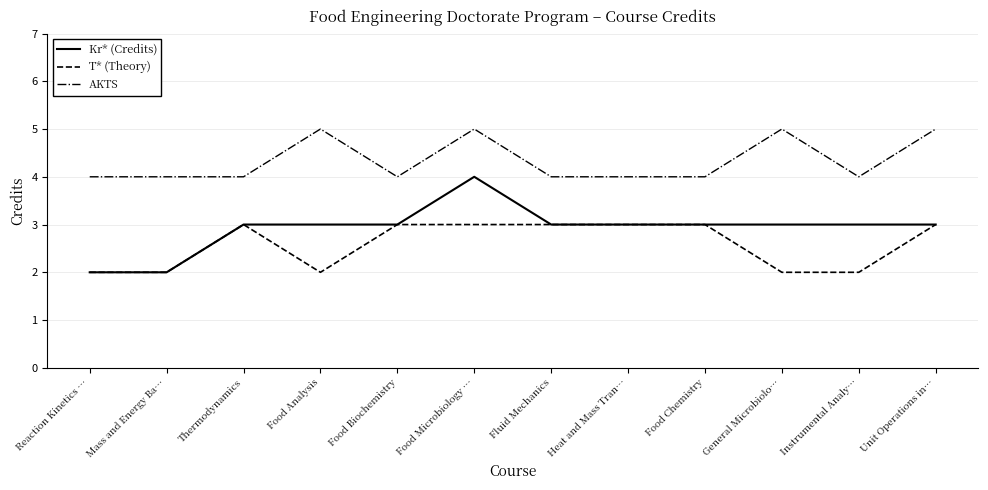

What is the approximate value of AKTS at Thermodynamics?

4